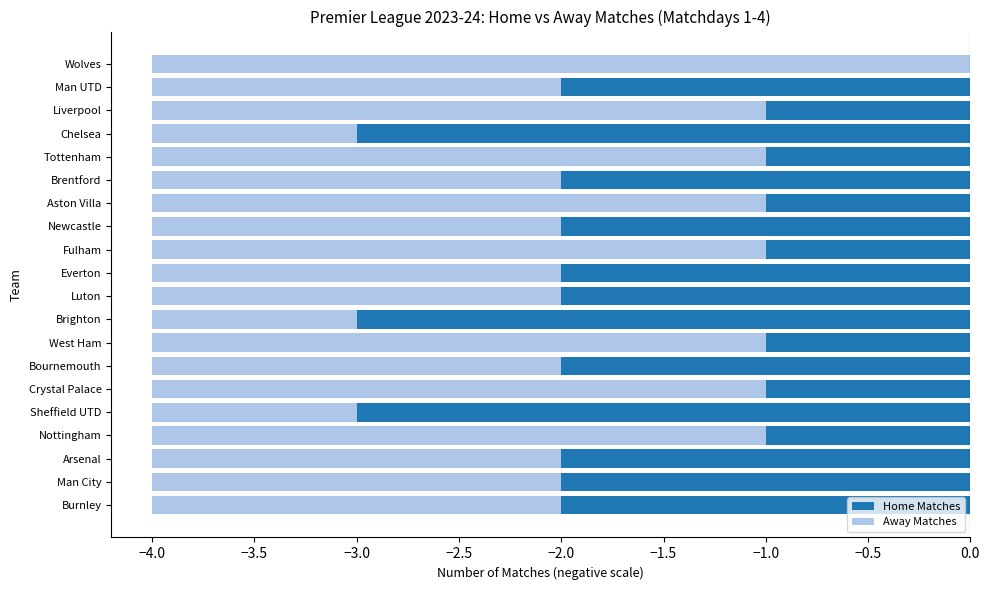

What is the average value of the Away Matches series?

-2